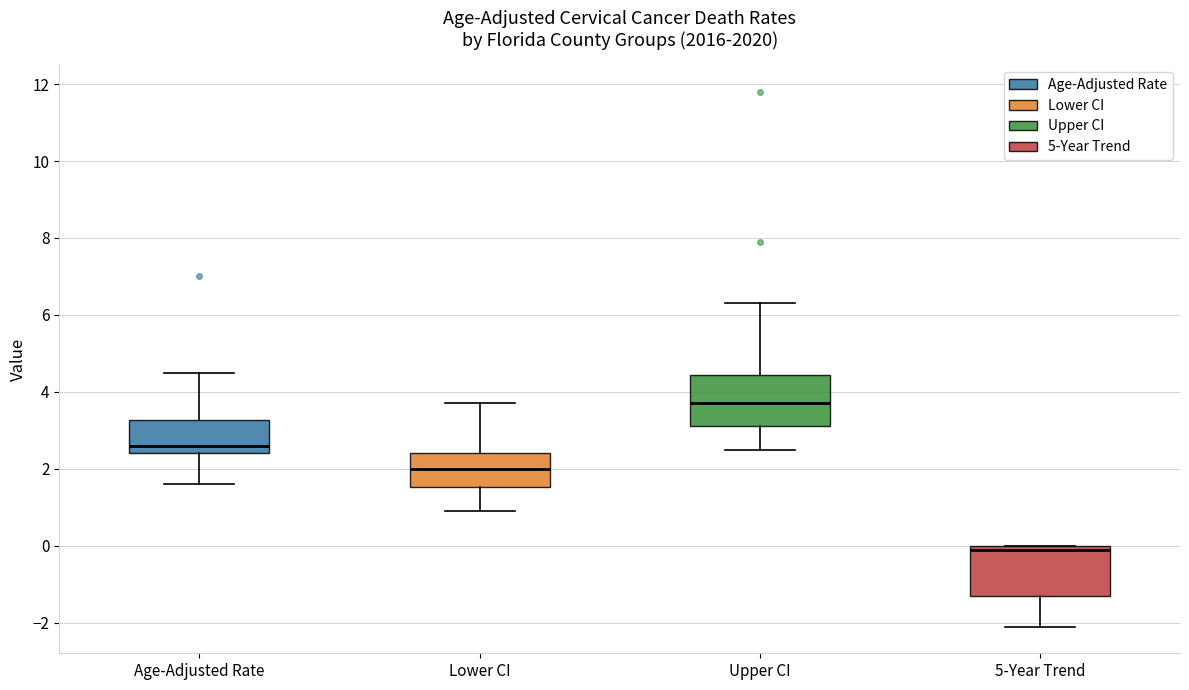

Where does the median line of the box for Age-Adjusted Rate sit on the y-axis? The values are not printed on the chart, so give them approximately, as read against the axis.

2.6